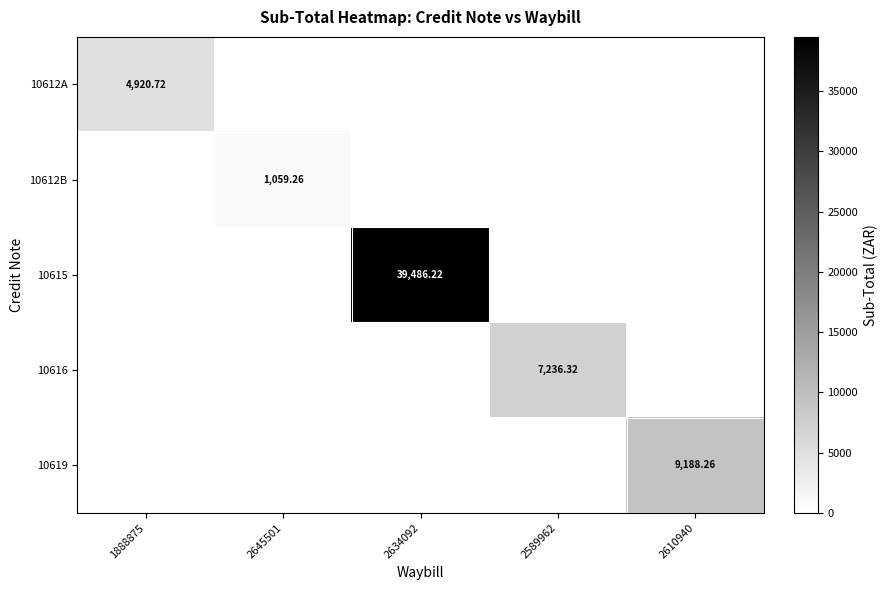

What is the sum of the 10616 values at 2610940 and 2589962?

7236.3